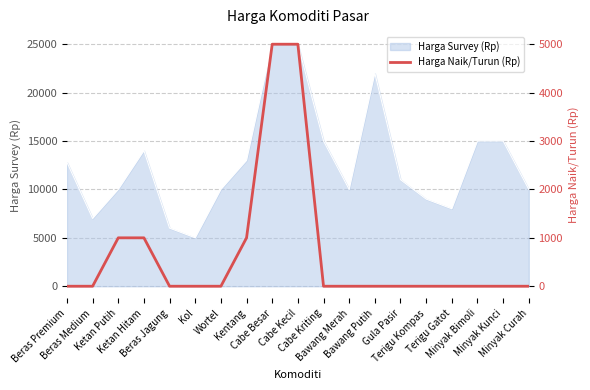

Reading left to right, extract all data points from this chart.

0	0	1000	1000	0	0	0	1000	5000	5000	0	0	0	0	0	0	0	0	0